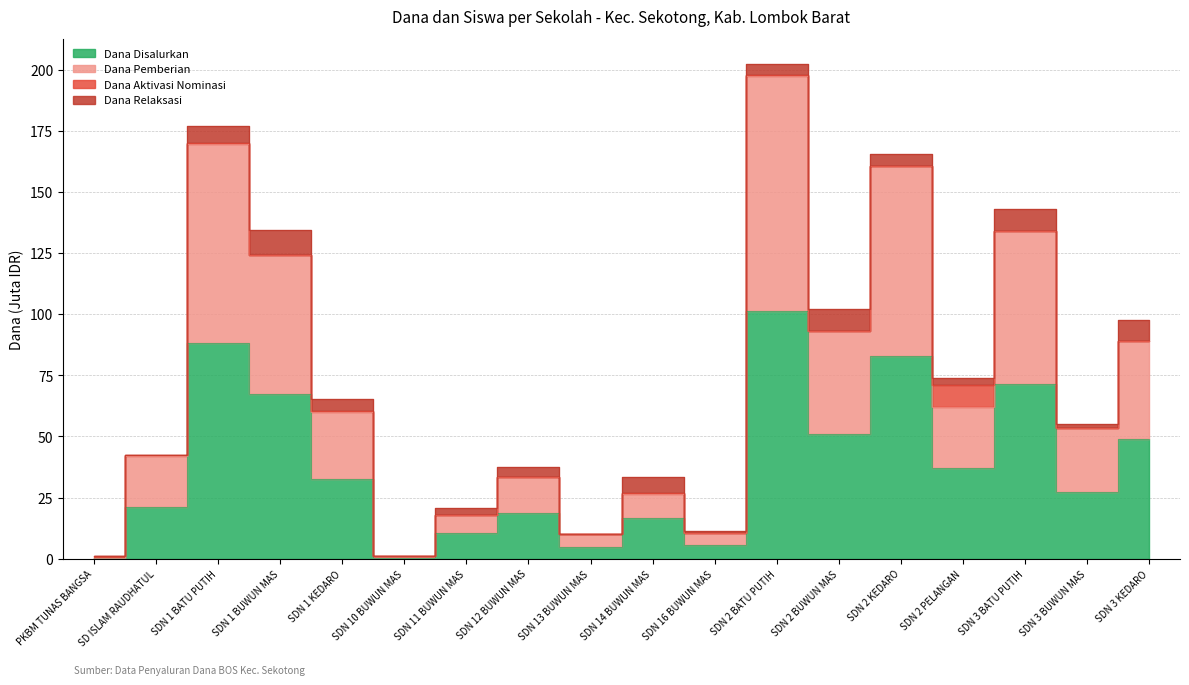

What is the label of the 14th point from the right?

SDN 1 KEDARO